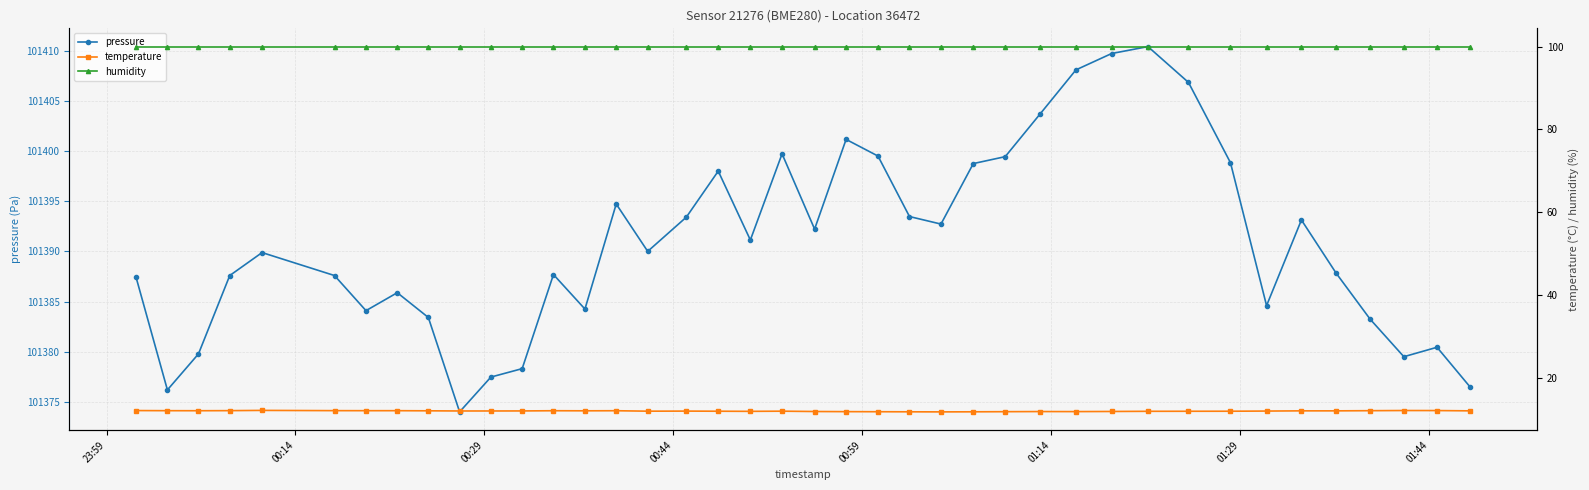

What is the minimum value for pressure?

101374.0